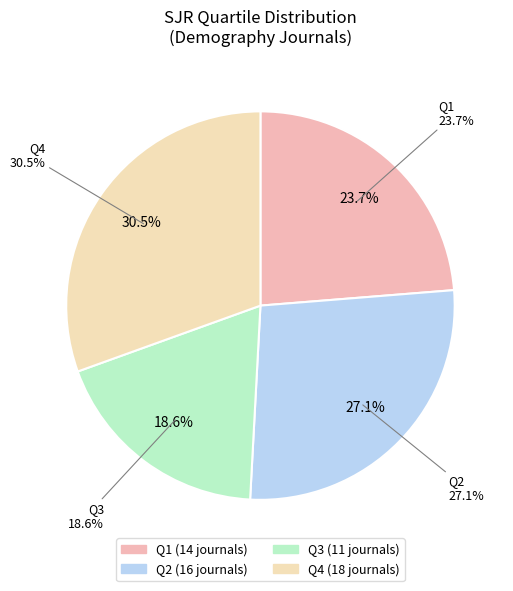

To the nearest percent, what is the difference between the largest and smallest slice percentages?

12%